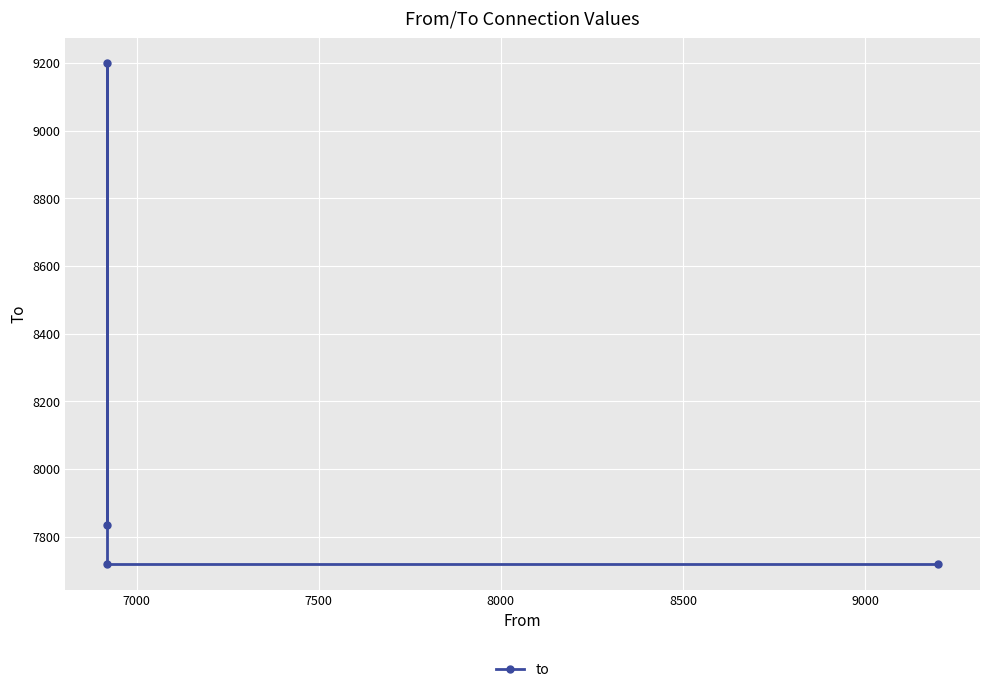

Reading left to right, transcribe all the data shown in this chart.

7718	7718	9201	7836